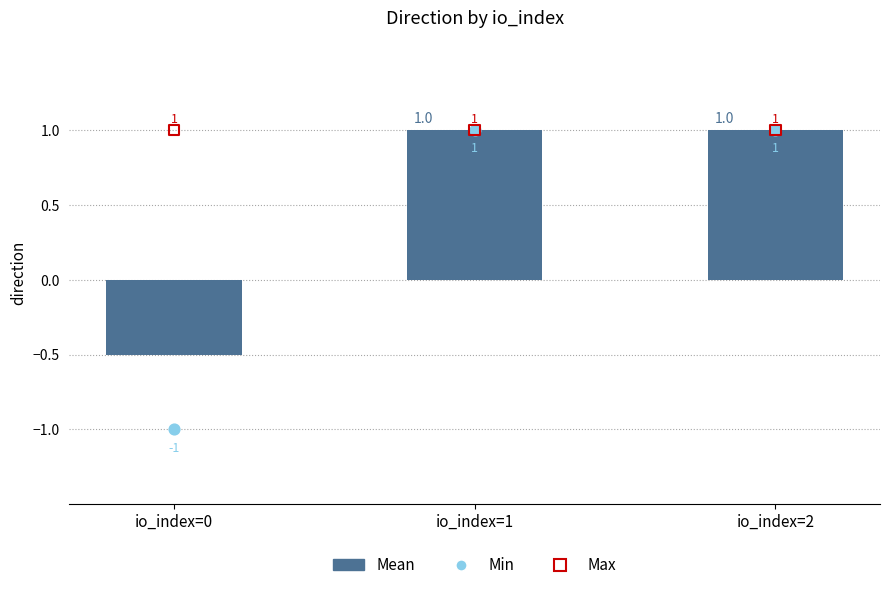

Is the value of Max at io_index=2 greater than the value of Min at io_index=2?

No